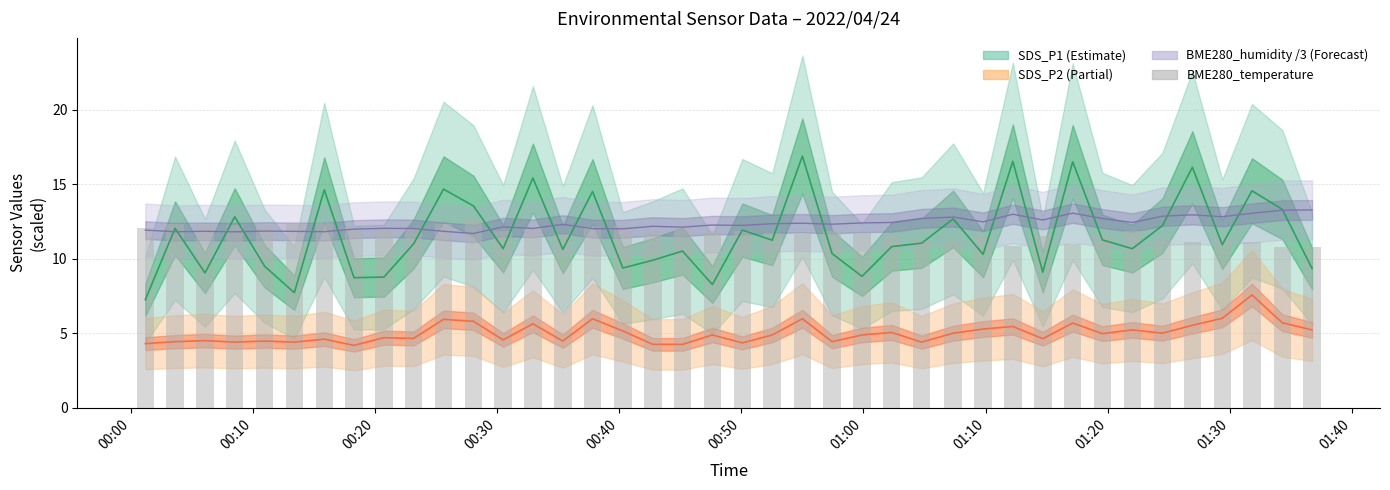

How many values in the BME280_temperature series are below 11?

4